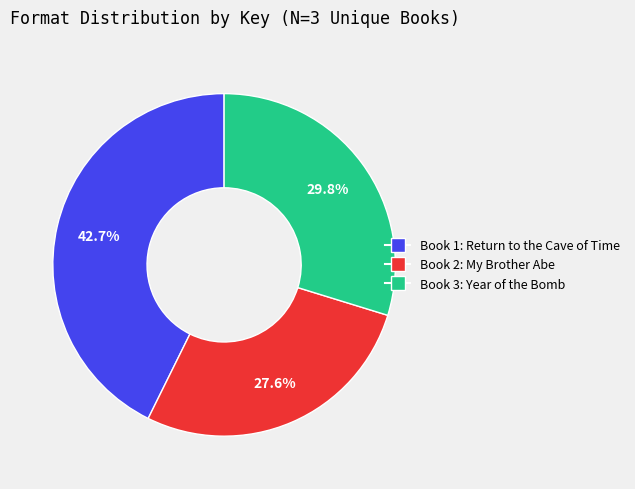

How many segments does this pie chart have?

3